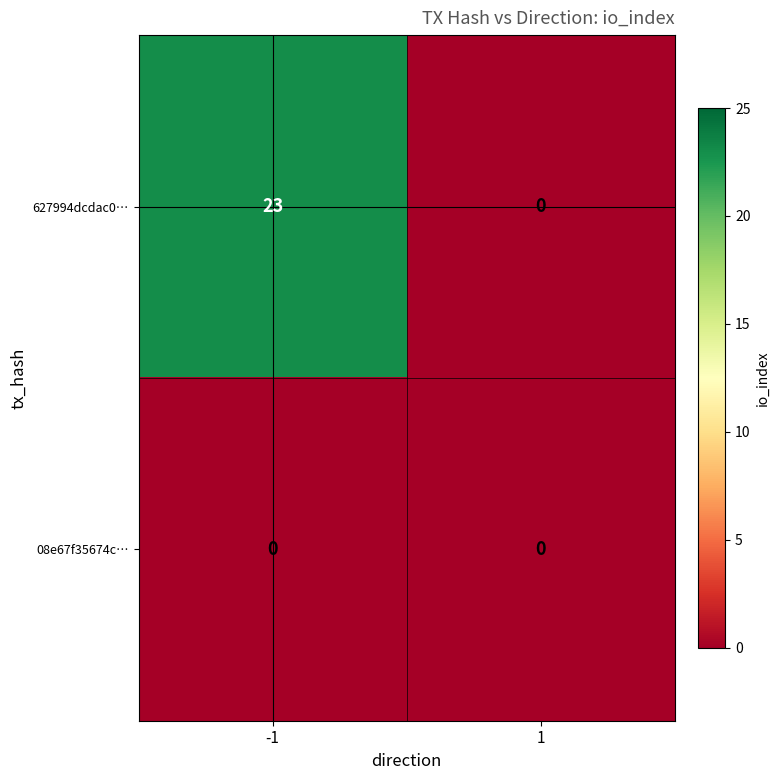

At which category is the sum across all series the highest?

-1